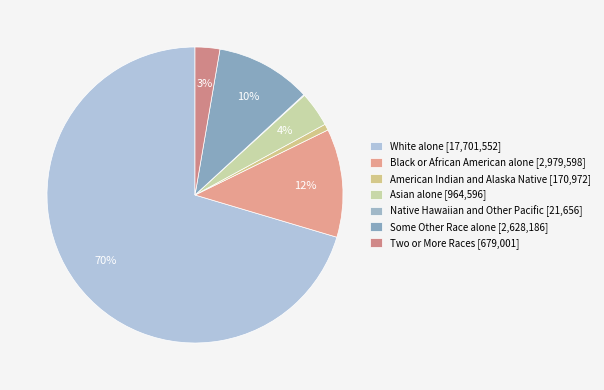

Rank the categories by value from lowest to highest.

Native Hawaiian and Other Pacific, American Indian and Alaska Native, Two or More Races, Asian alone, Some Other Race alone, Black or African American alone, White alone